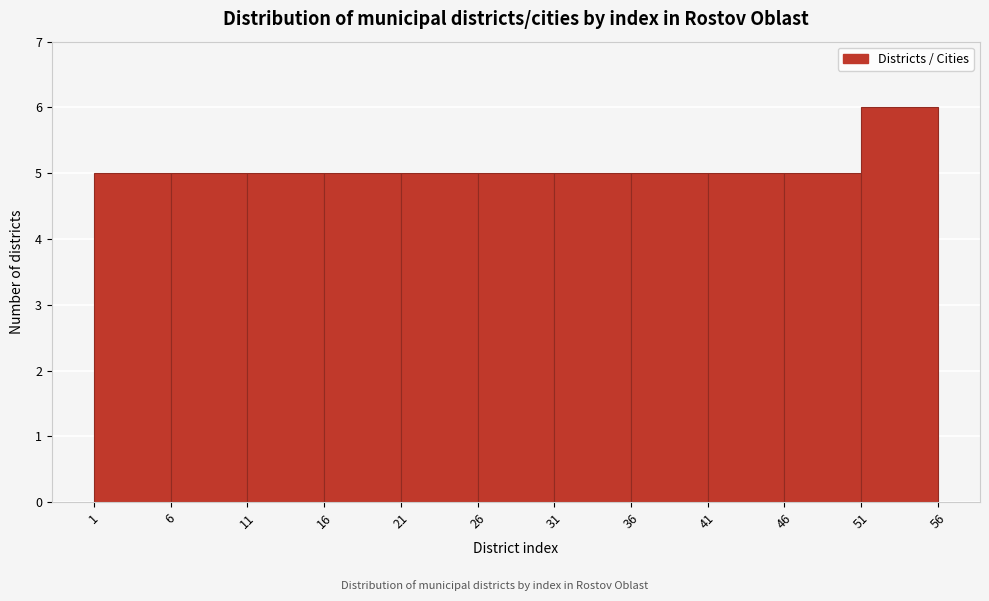

Reading left to right, list every bar in this chart as the range it spans on the x-axis followed by its height. The values are not printed on the chart, so give them approximately, as read against the axis.

1 to 6: 5
6 to 11: 5
11 to 16: 5
16 to 21: 5
21 to 26: 5
26 to 31: 5
31 to 36: 5
36 to 41: 5
41 to 46: 5
46 to 51: 5
51 to 56: 6